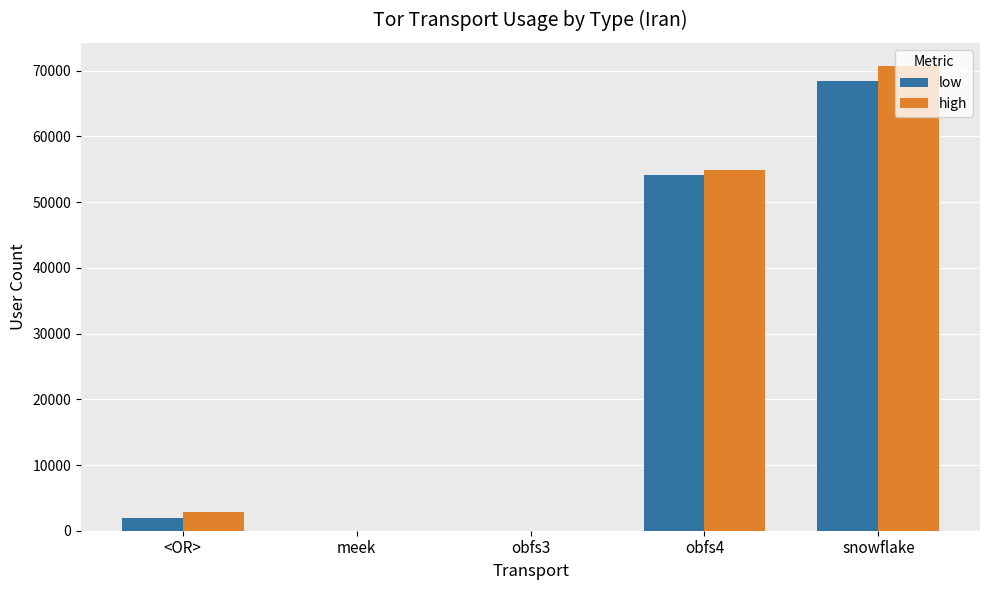

Are the bars horizontal?

No